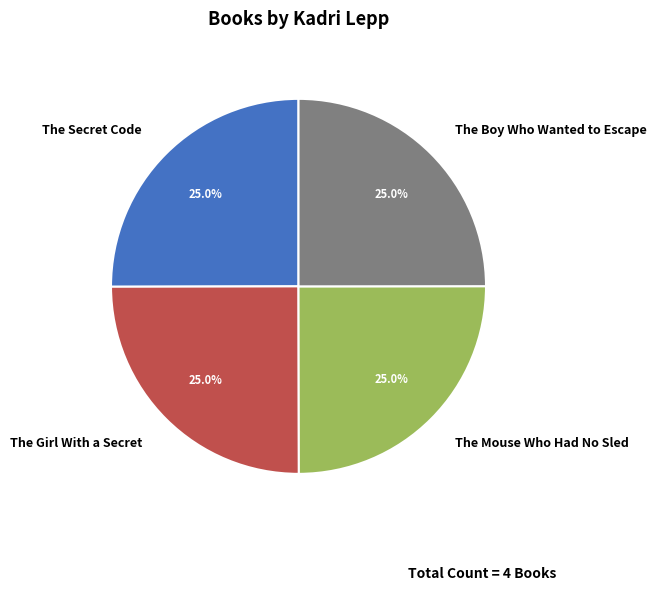

Is there a majority slice in this chart?

No